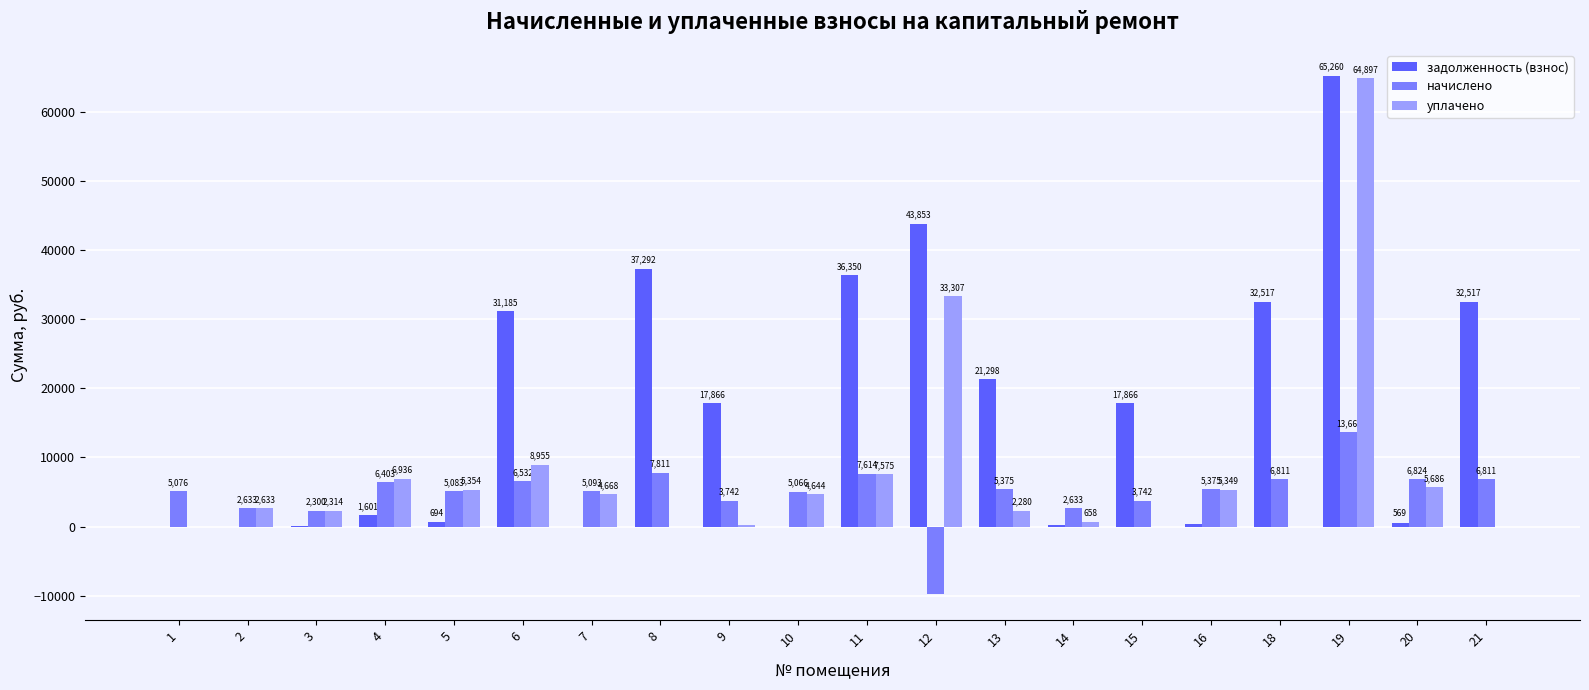

At which label is начислено closest to 1924?

3